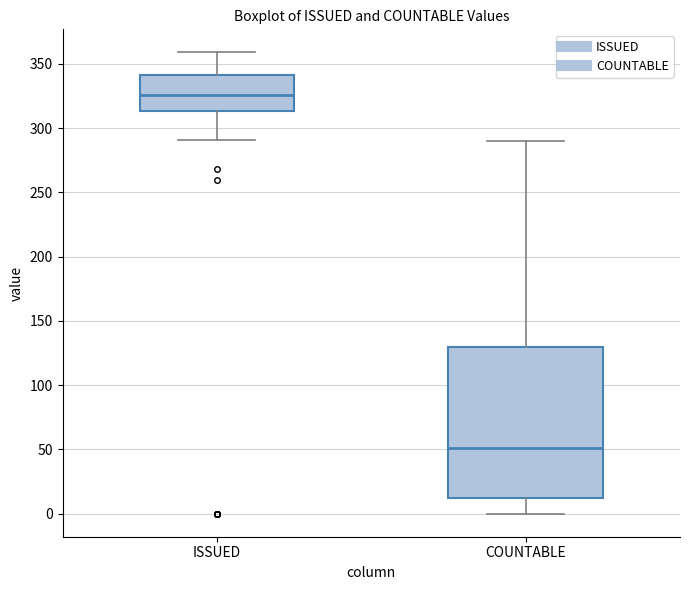

Where is the lower edge of the box for COUNTABLE on the y-axis? The values are not printed on the chart, so give them approximately, as read against the axis.

10